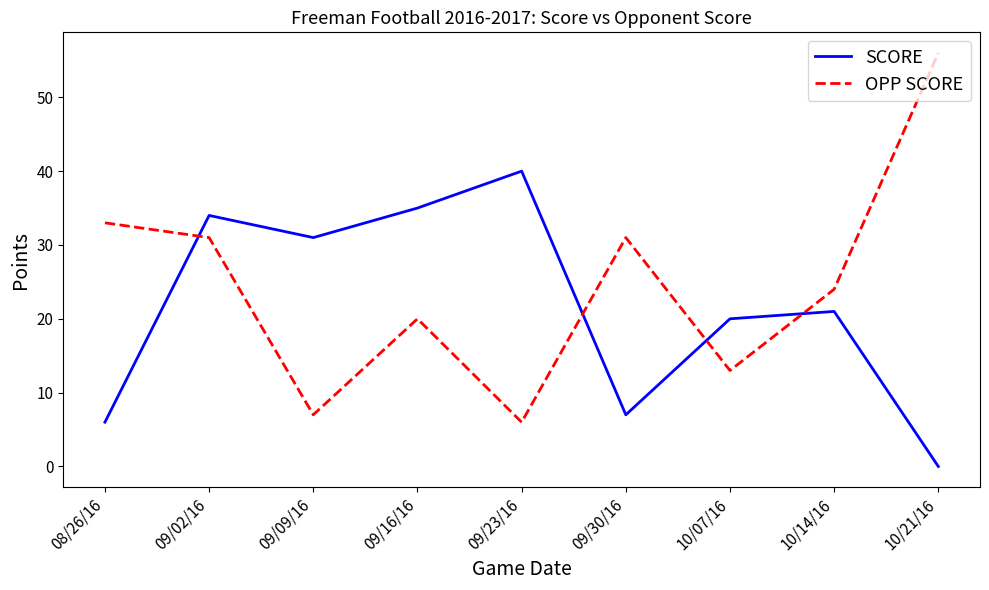

What is the sum of the SCORE values at 09/23/16 and 09/30/16?

47